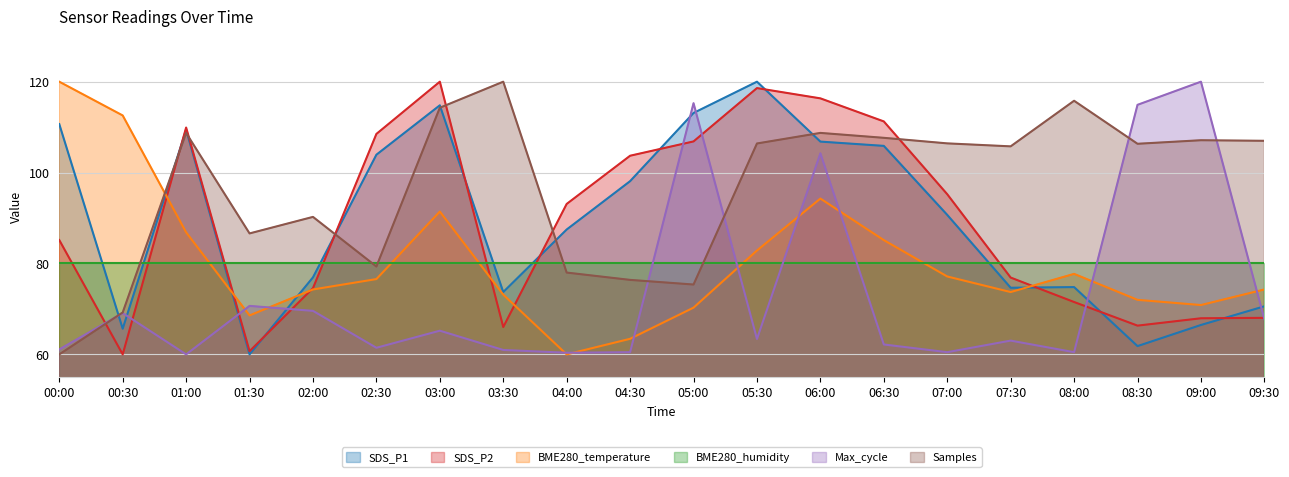

Between 02:00 and 06:30, which series saw the biggest shift?

SDS_P2